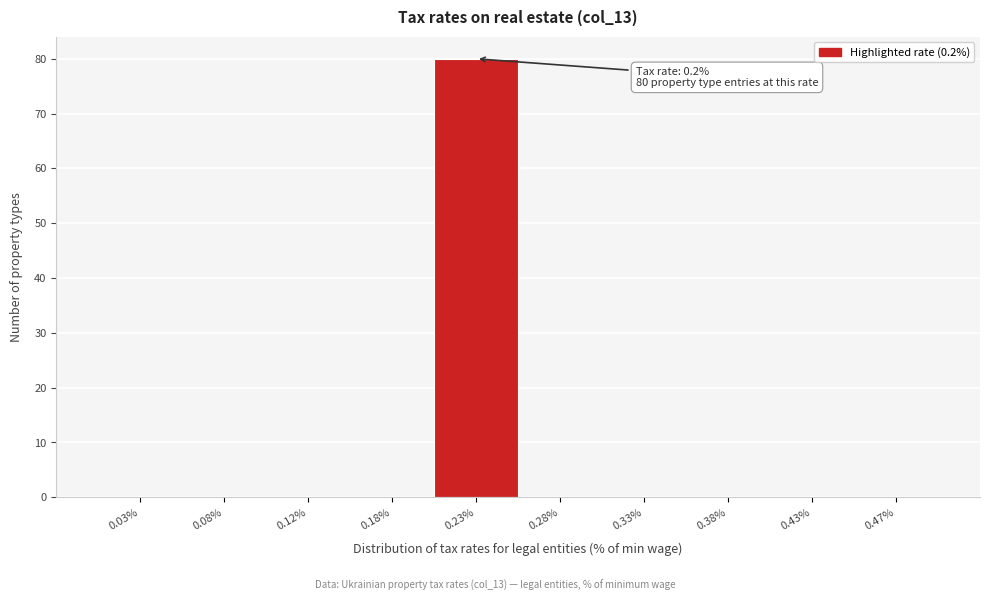

Over which range of the x-axis is the bar tallest?

0.20 to 0.25